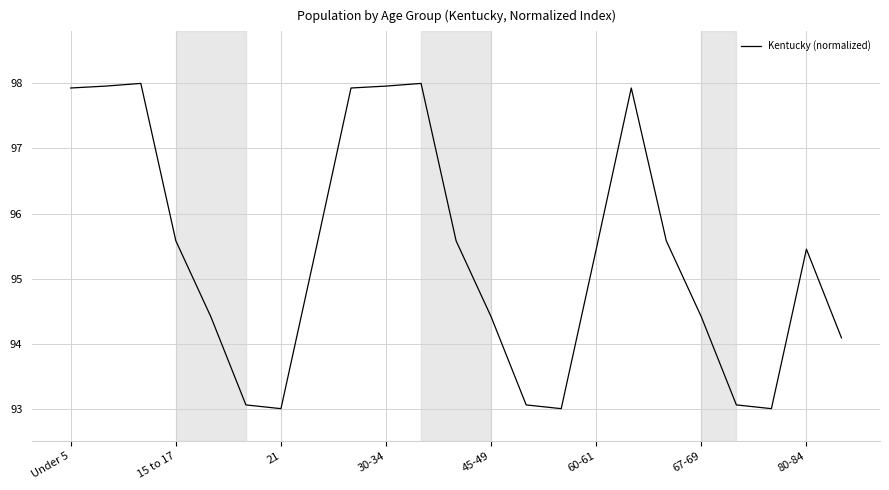

What is the smallest value displayed?

93.0